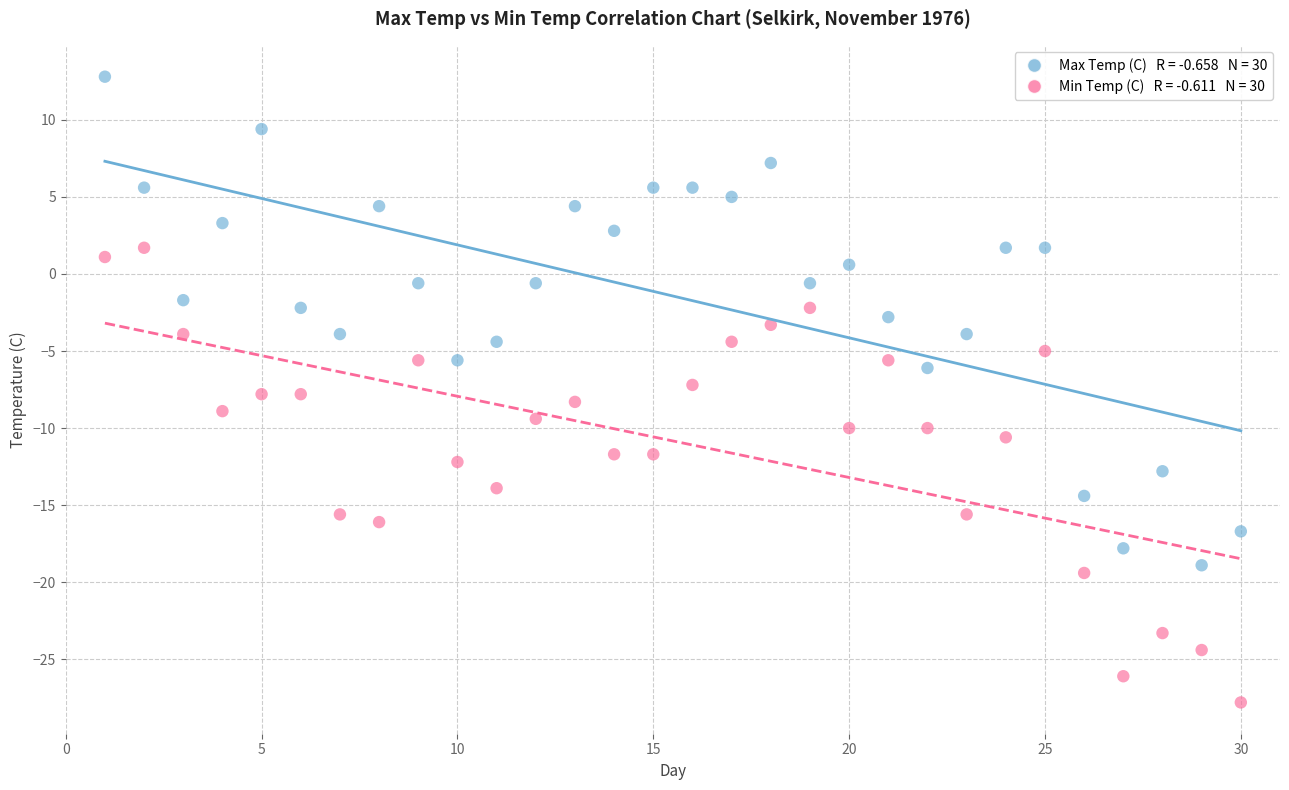

Across all data points, what is the range of X values (max minus min)?

29.0